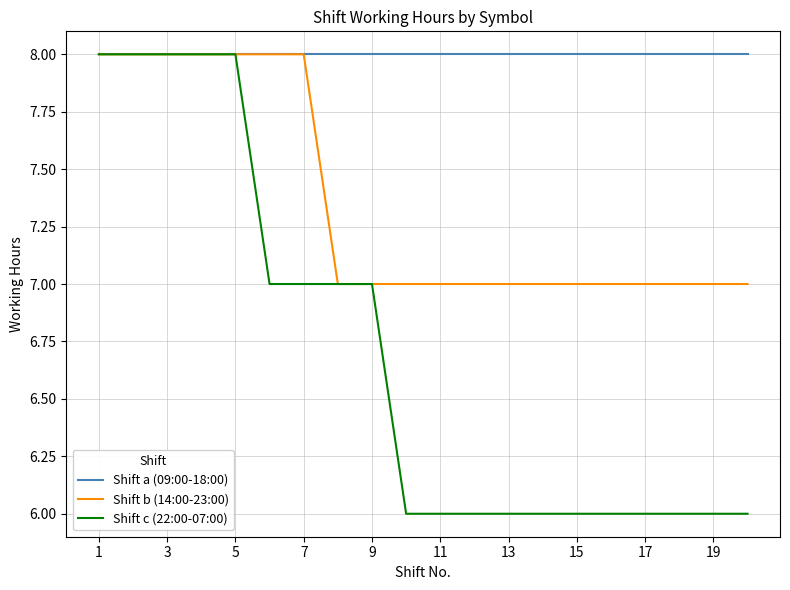

Which series has the largest total across all categories?

Shift a (09:00-18:00)